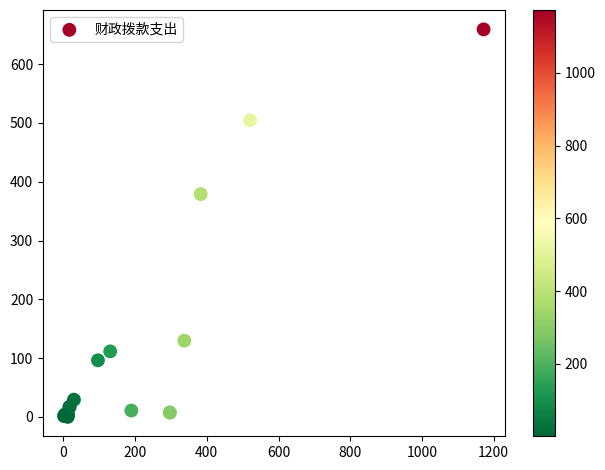

What Y value in the scatter plot is closest to 329?

378.9